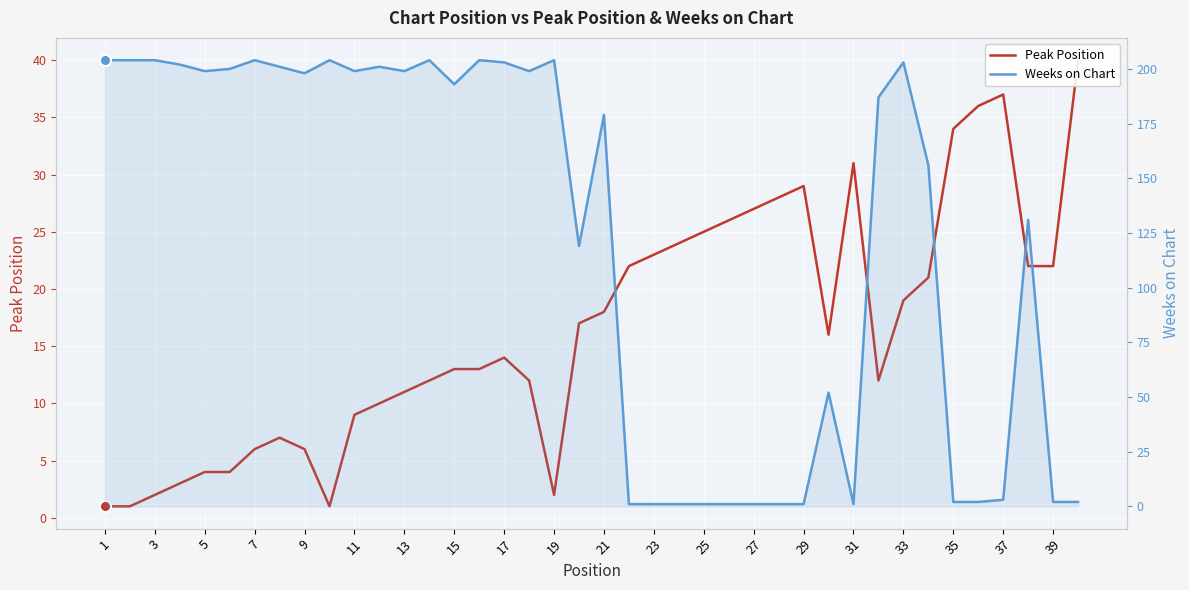

True or false: Weeks on Chart has a value of 3 at 39.

False